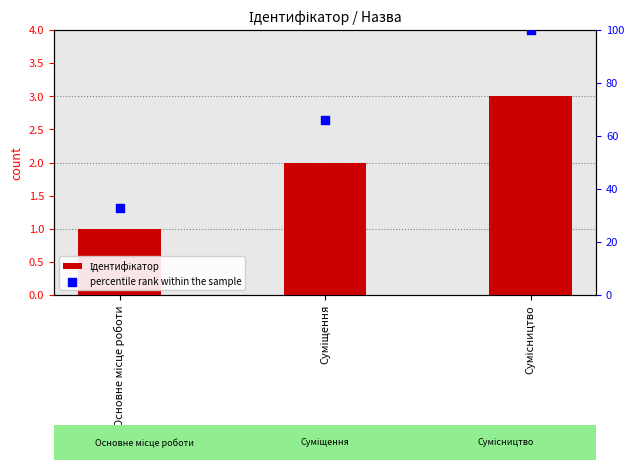

Which series reaches the maximum Y coordinate?

percentile rank within the sample